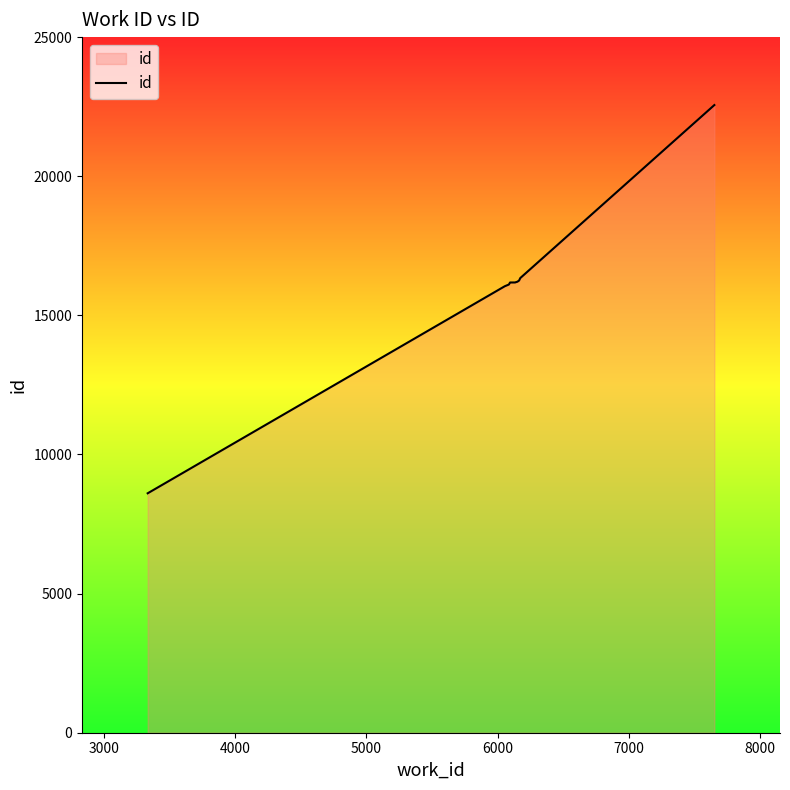

What is the greatest value displayed?

22558